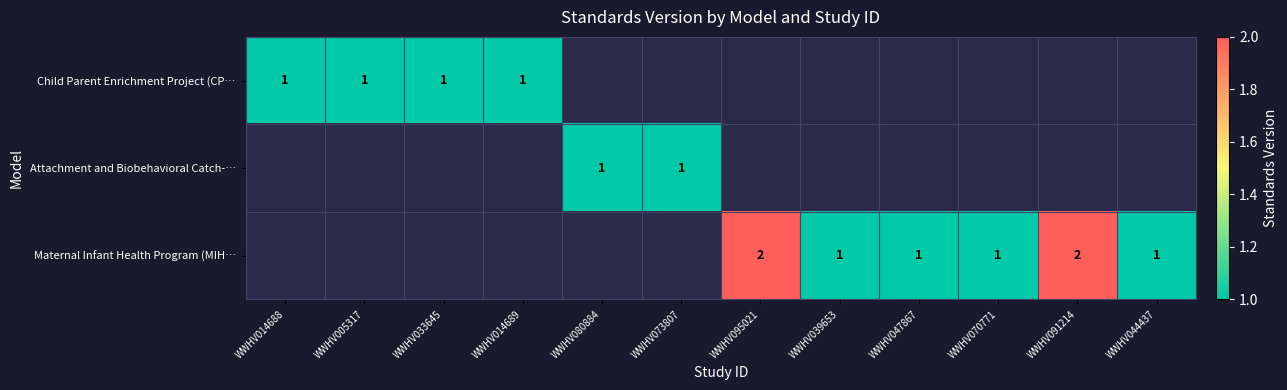

At which label does Attachment and Biobehavioral Catch-… reach its minimum?

WWHV014688